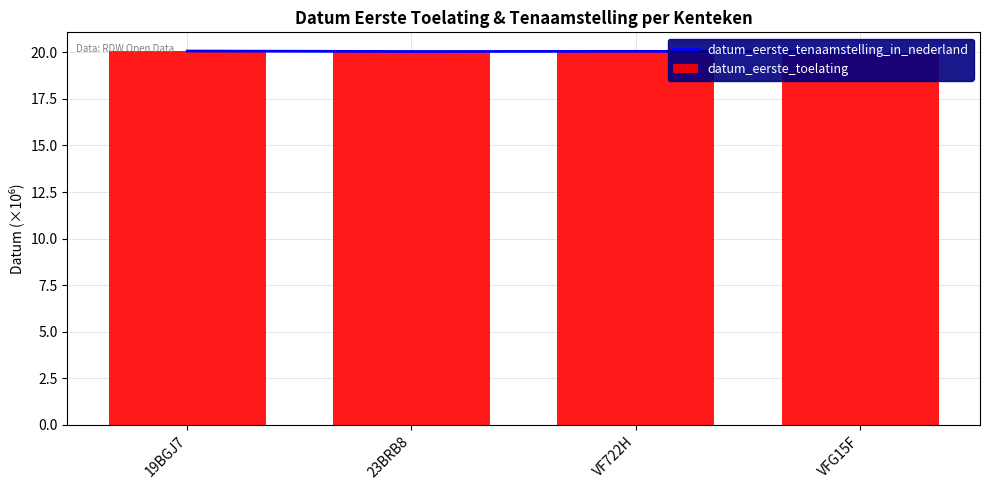

Reading left to right, extract all data points from this chart.

datum_eerste_tenaamstelling_in_nederland: 19BGJ7=20.1	23BRB8=20.0	VF722H=20.1	VFG15F=20.0
datum_eerste_toelating: 19BGJ7=20.1	23BRB8=20.0	VF722H=20.1	VFG15F=20.0